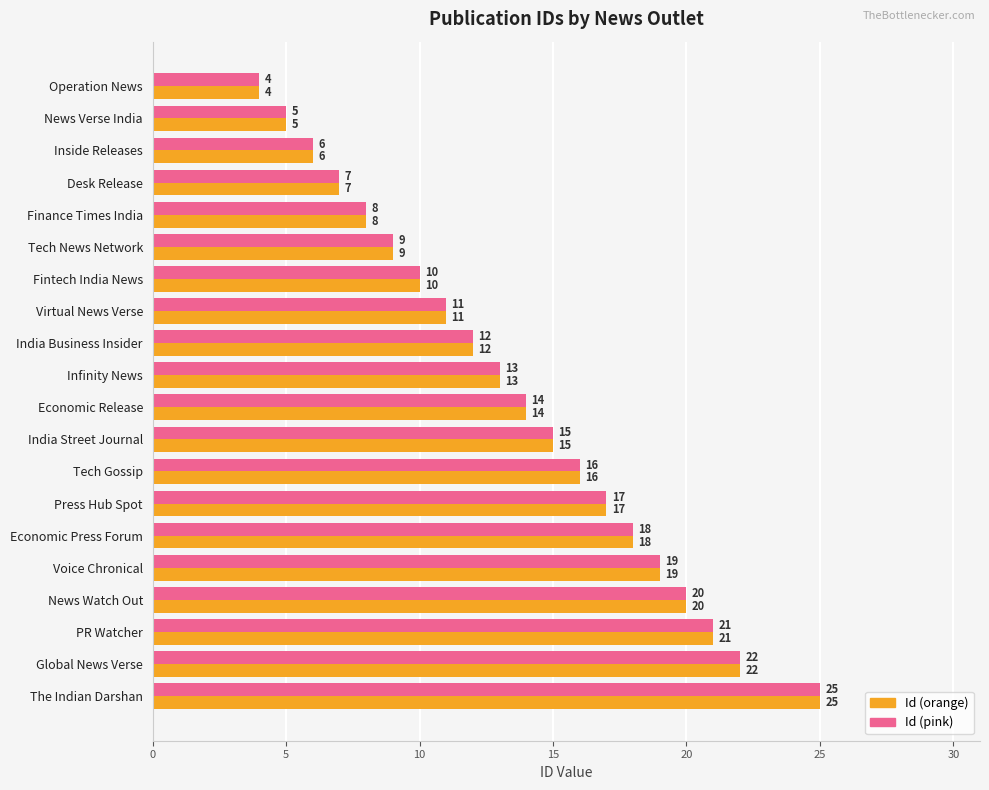

What is the total value across all series at Economic Press Forum?

36